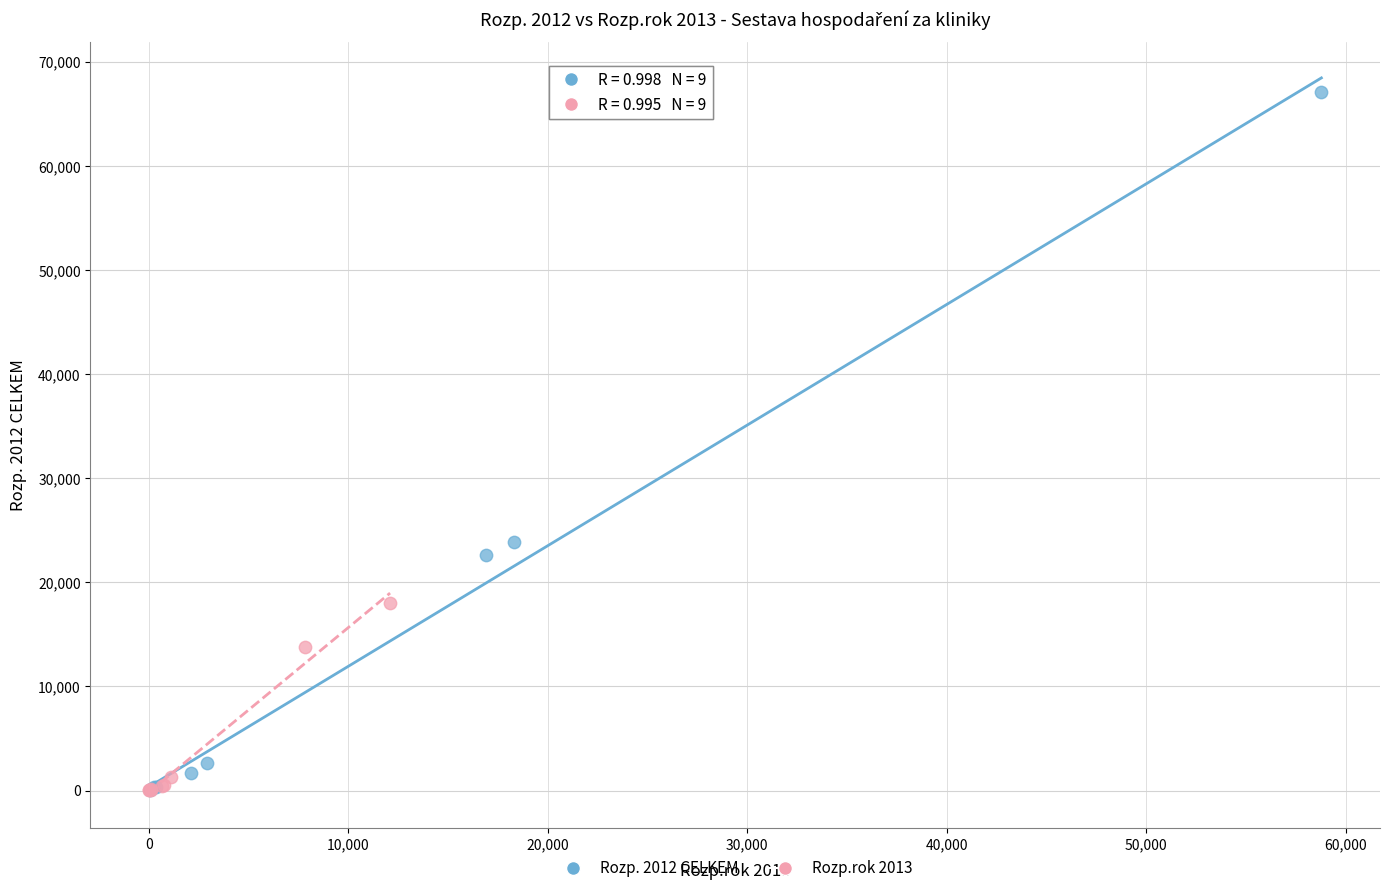

Which series has the largest Y range (max minus min)?

Rozp. 2012 CELKEM